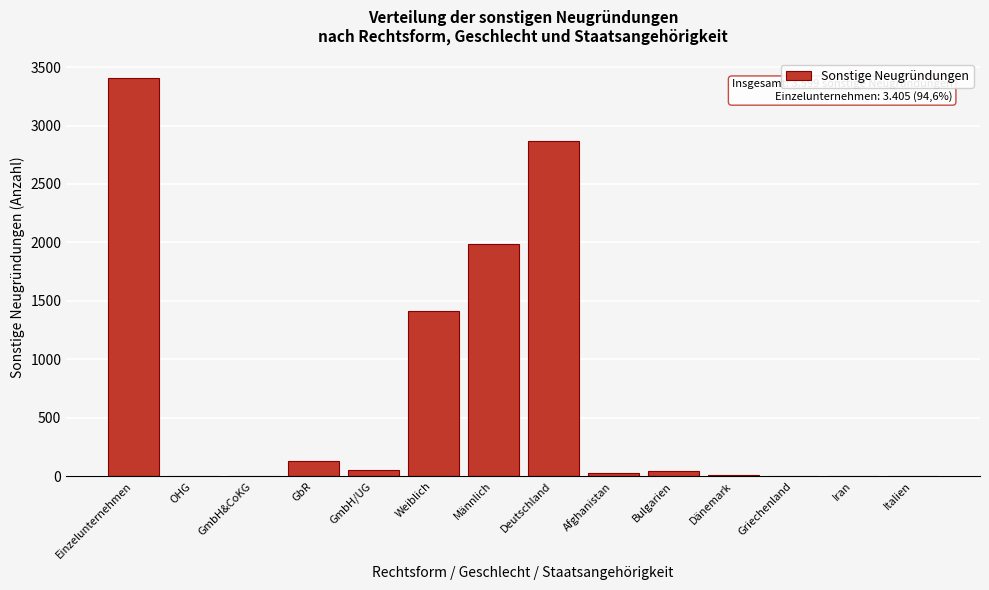

Which has a higher value, Bulgarien or Weiblich?

Weiblich